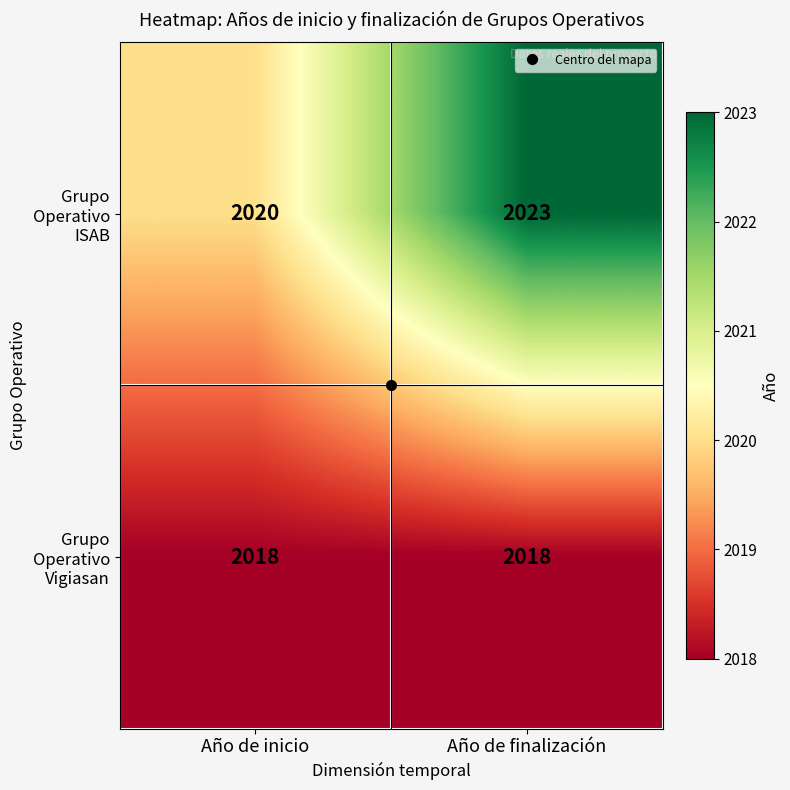

Rank the series by their average value, from highest to lowest.

Grupo Operativo ISAB, Grupo Operativo Vigiasan